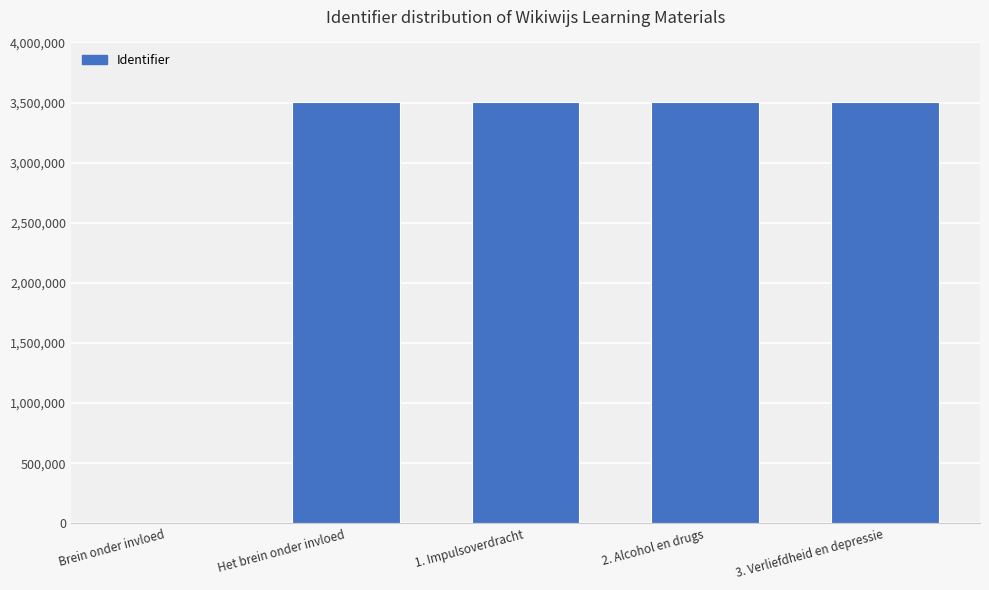

Are the bars horizontal?

No